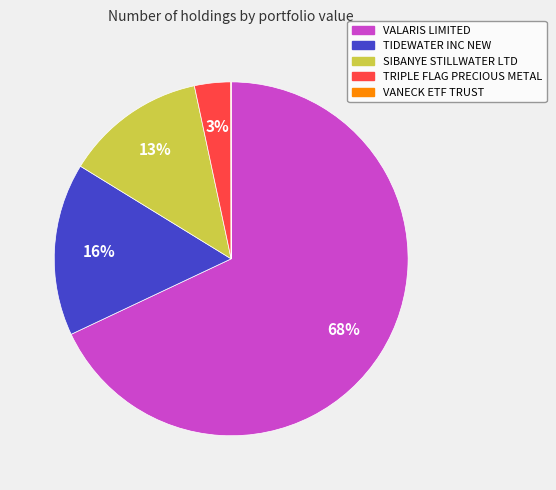

True or false: TIDEWATER INC NEW accounts for 16% of the total.

True